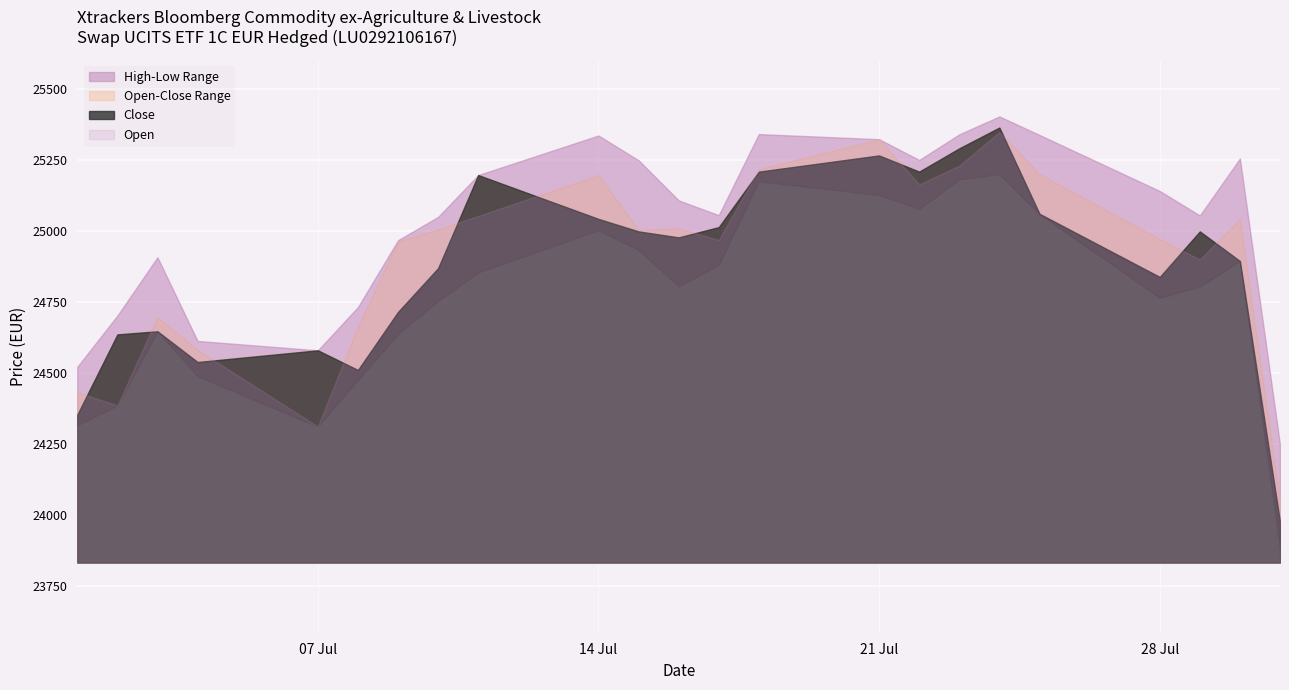

The High series shows 25248 at 15.07.2025. True or false?

True